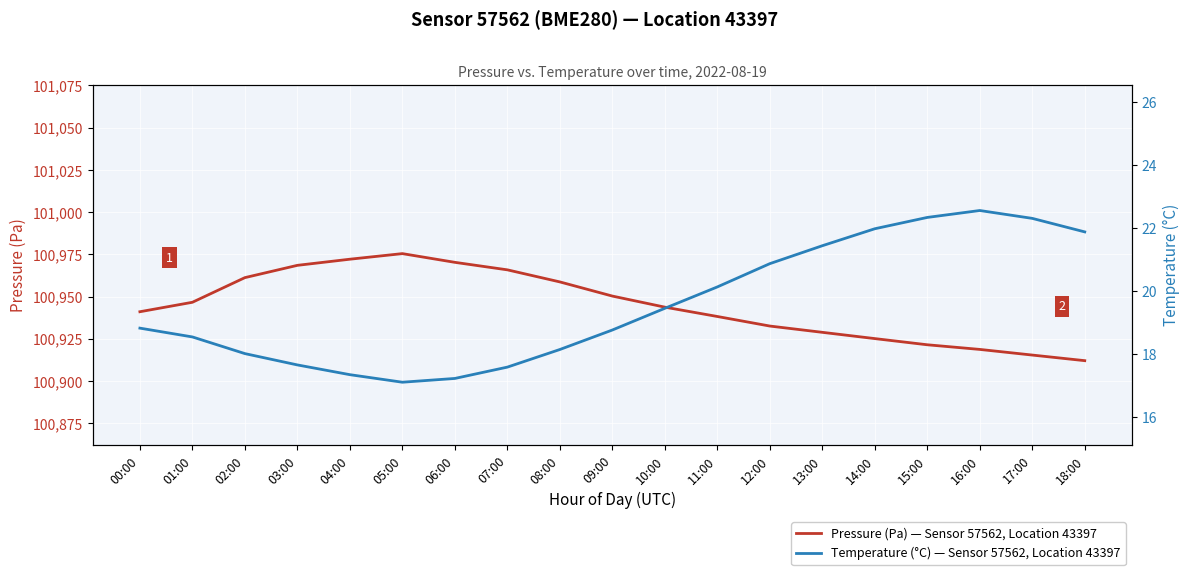

True or false: temperature has a value of 22.3 at 15:00.

True